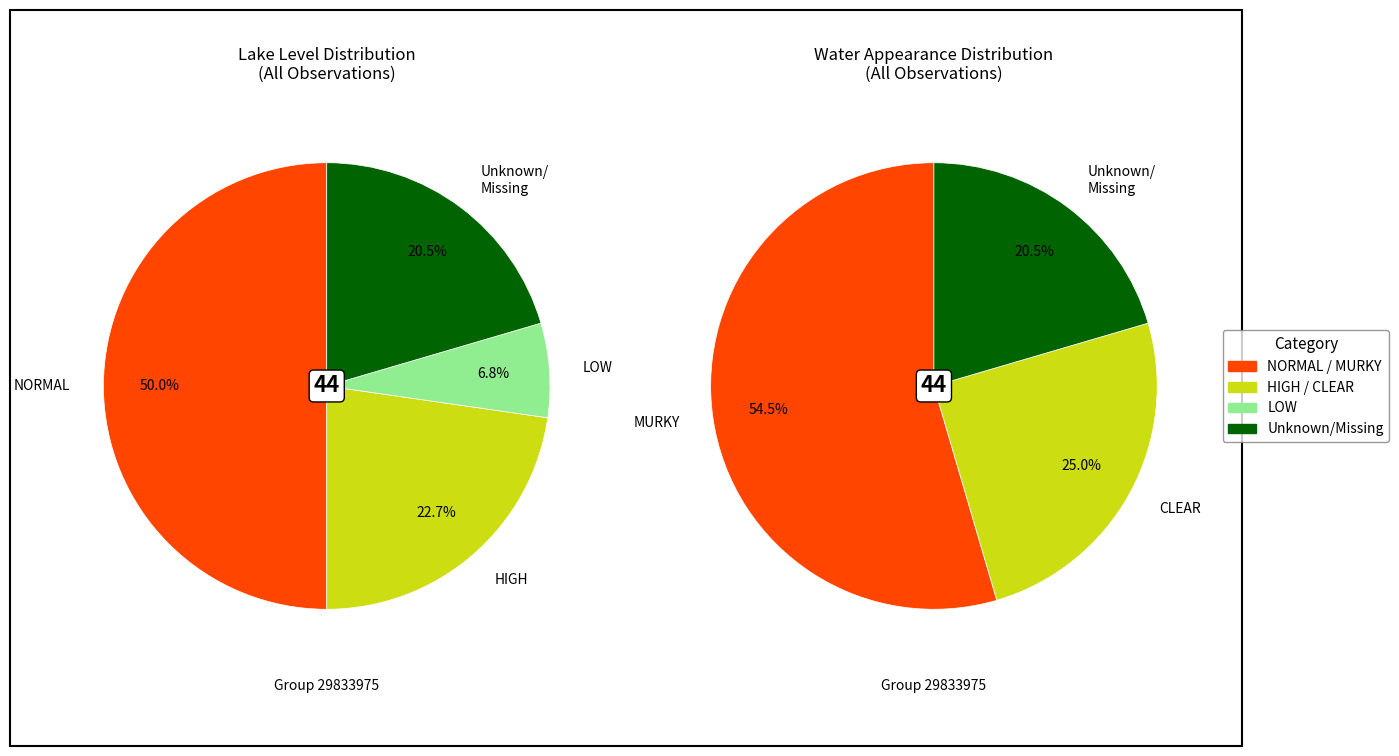

Which category has the smallest portion of the pie?

LOW